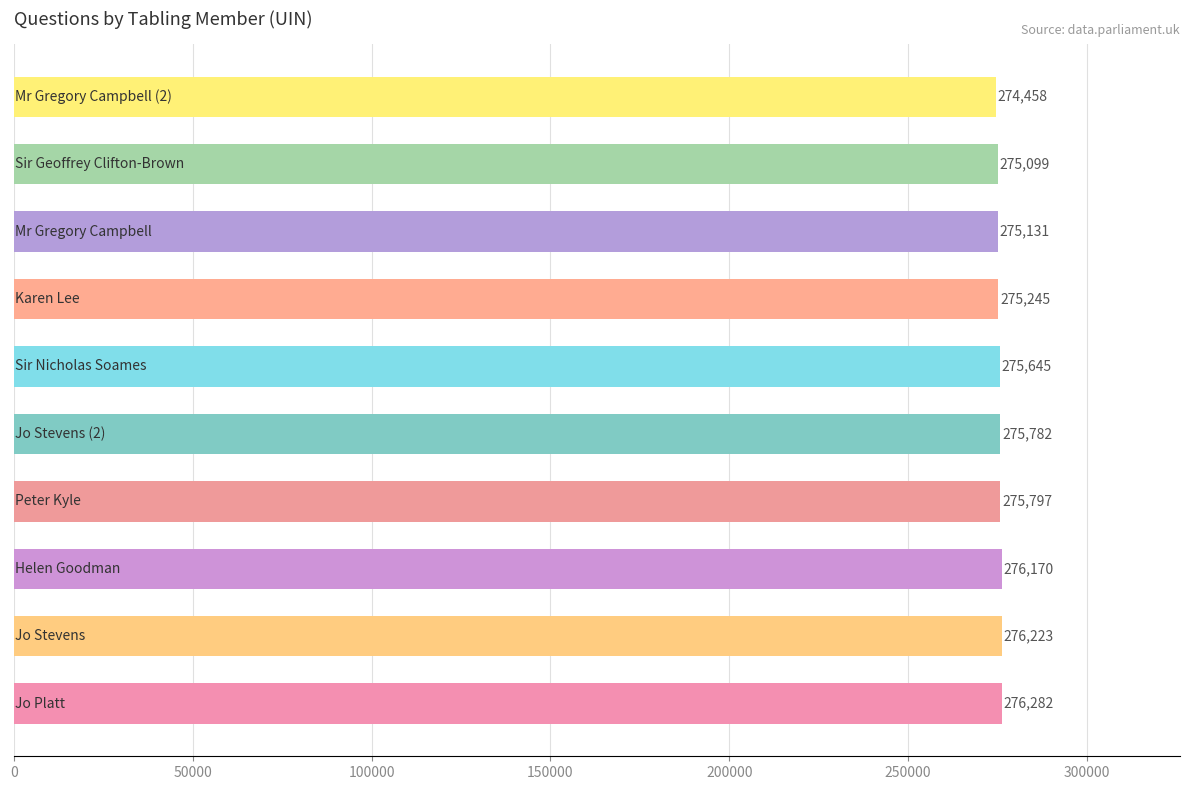

What is the average value?

275583